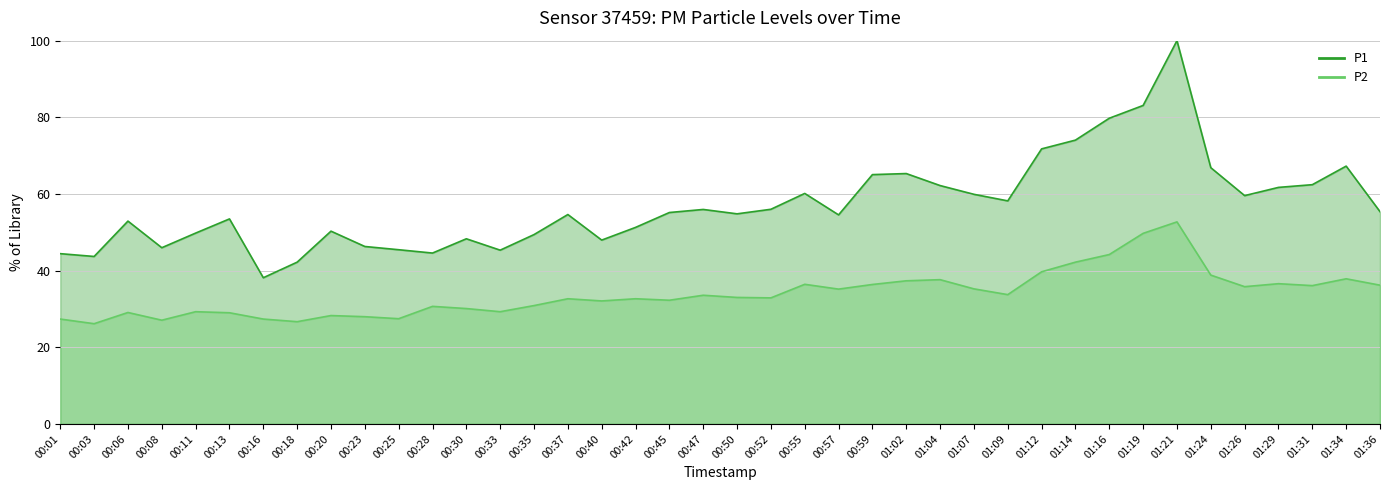

Where is the first local maximum for P1?

00:06